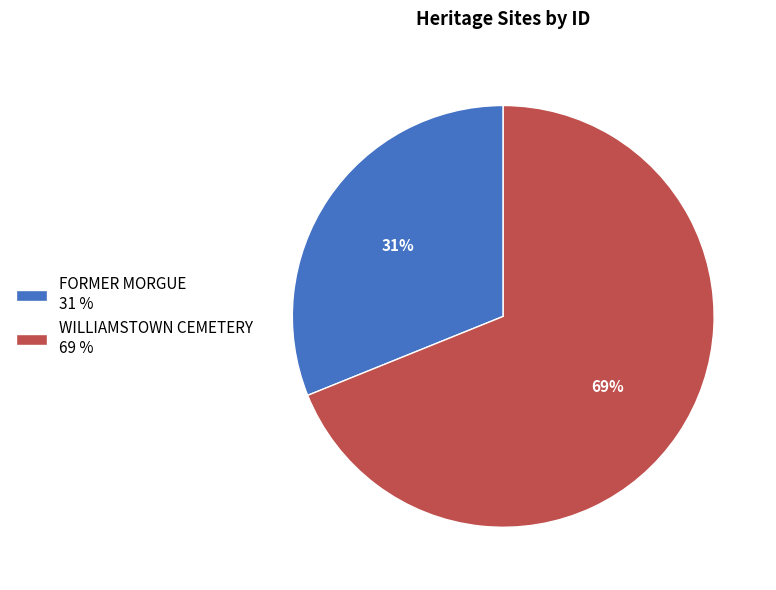

Rank the categories by value from highest to lowest.

WILLIAMSTOWN CEMETERY, FORMER MORGUE